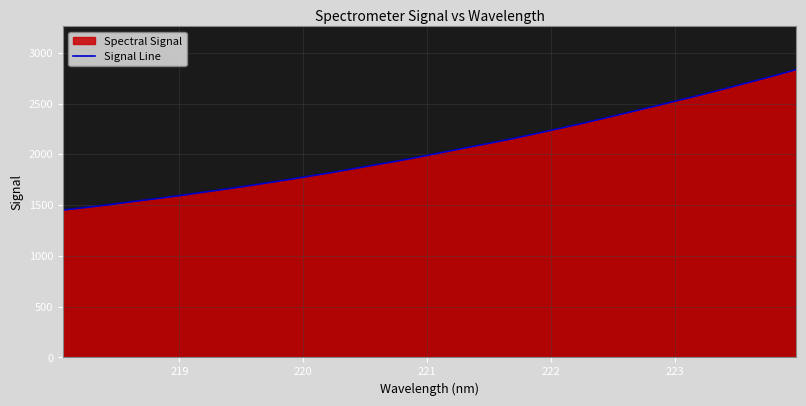

What is the minimum value shown in the chart?

1451.6